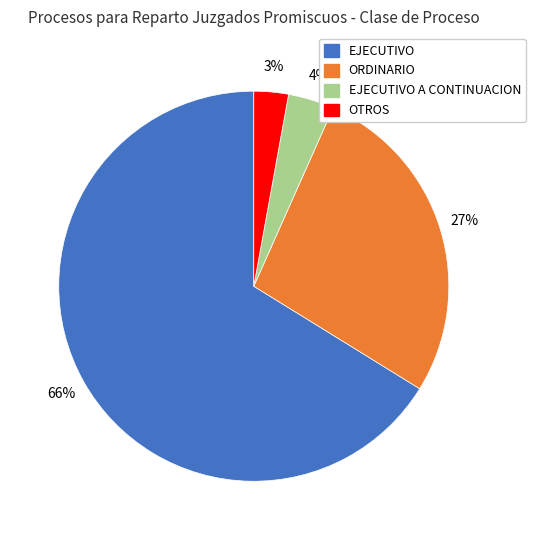

Count the number of slices in the pie.

4